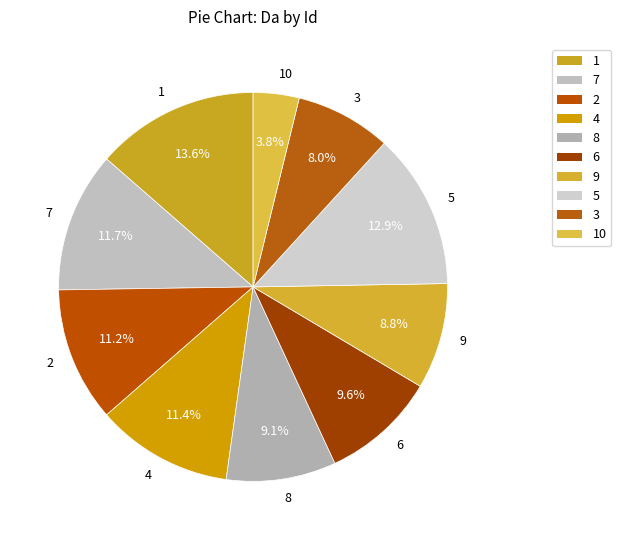

What percentage is the 2 slice, to the nearest percent?

11%